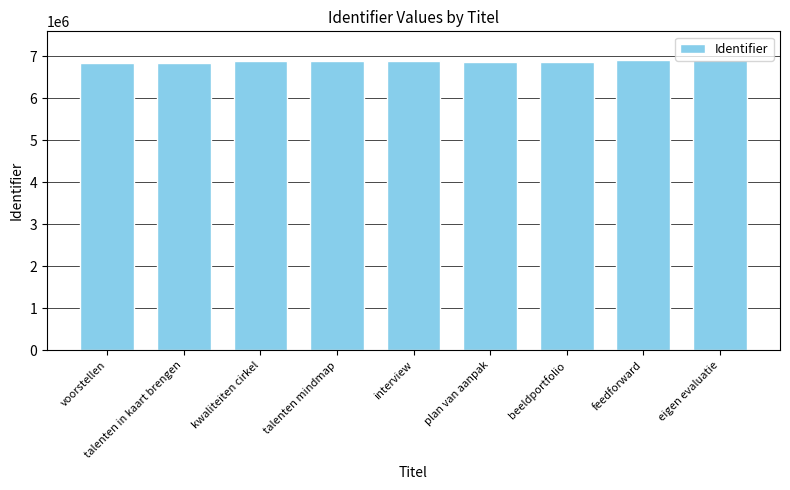

What is the difference between the second highest and second lowest values?

53332